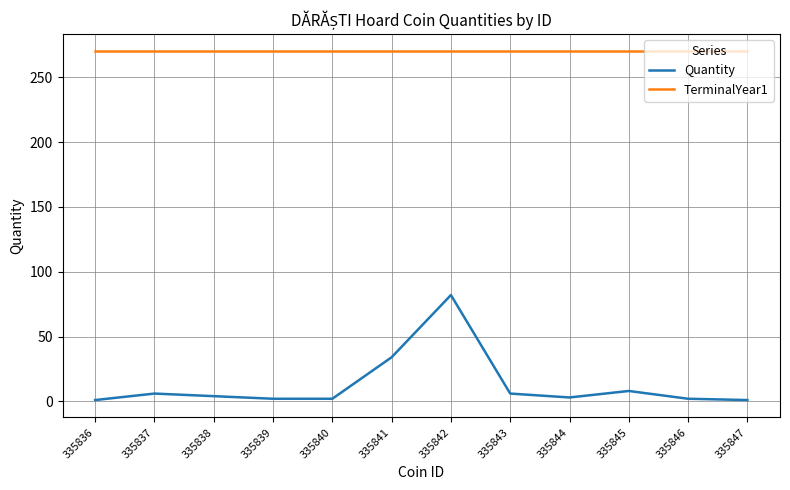

List the series in order of their peak value, lowest first.

Quantity, TerminalYear1